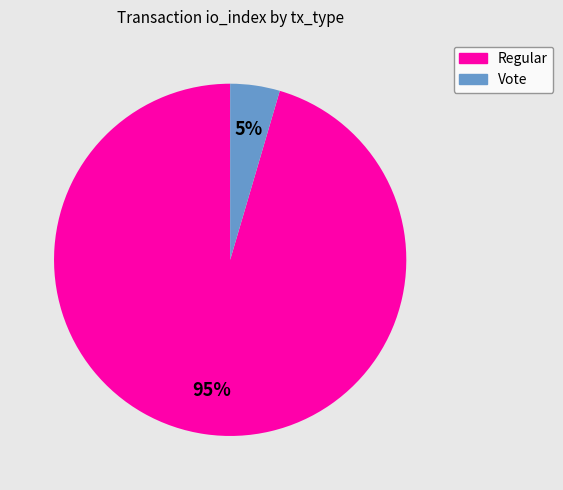

The Regular slice represents 95% of the pie. True or false?

True